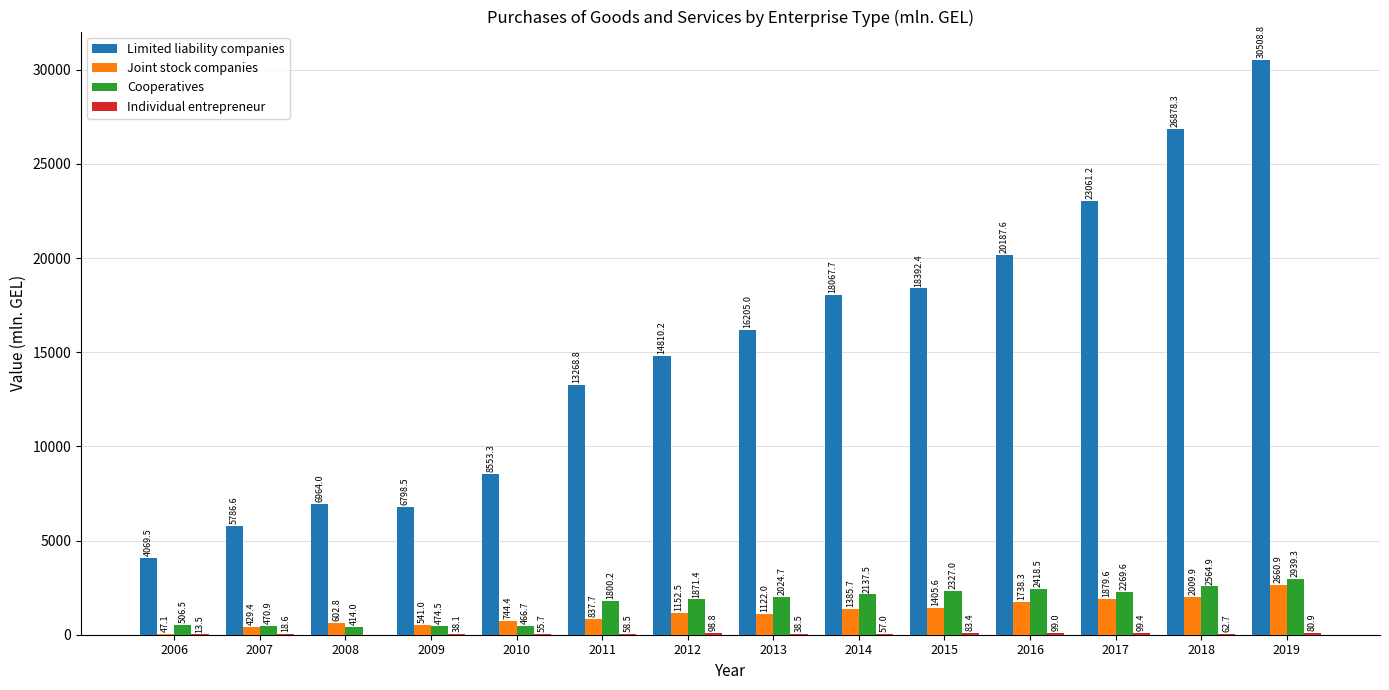

Which label corresponds to the largest value in the chart?

2019